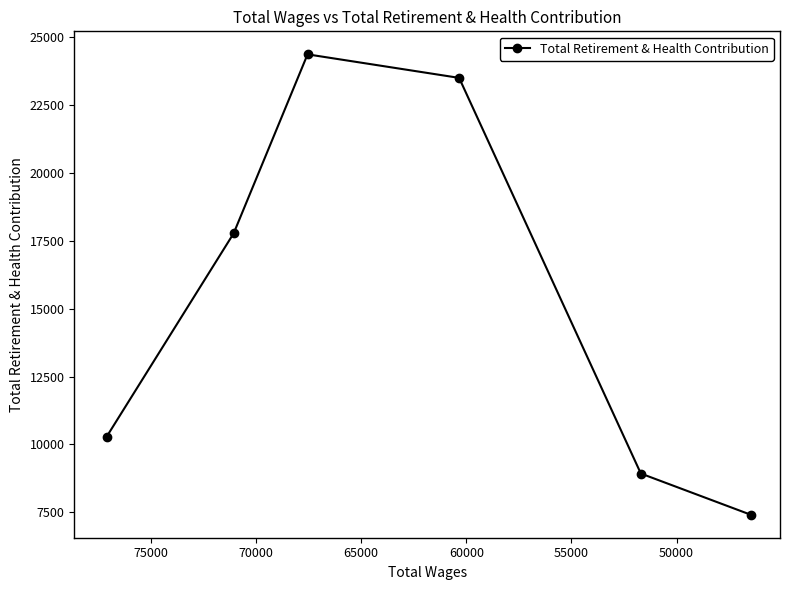

What is the change in value from 50000 to 70000?

-10372